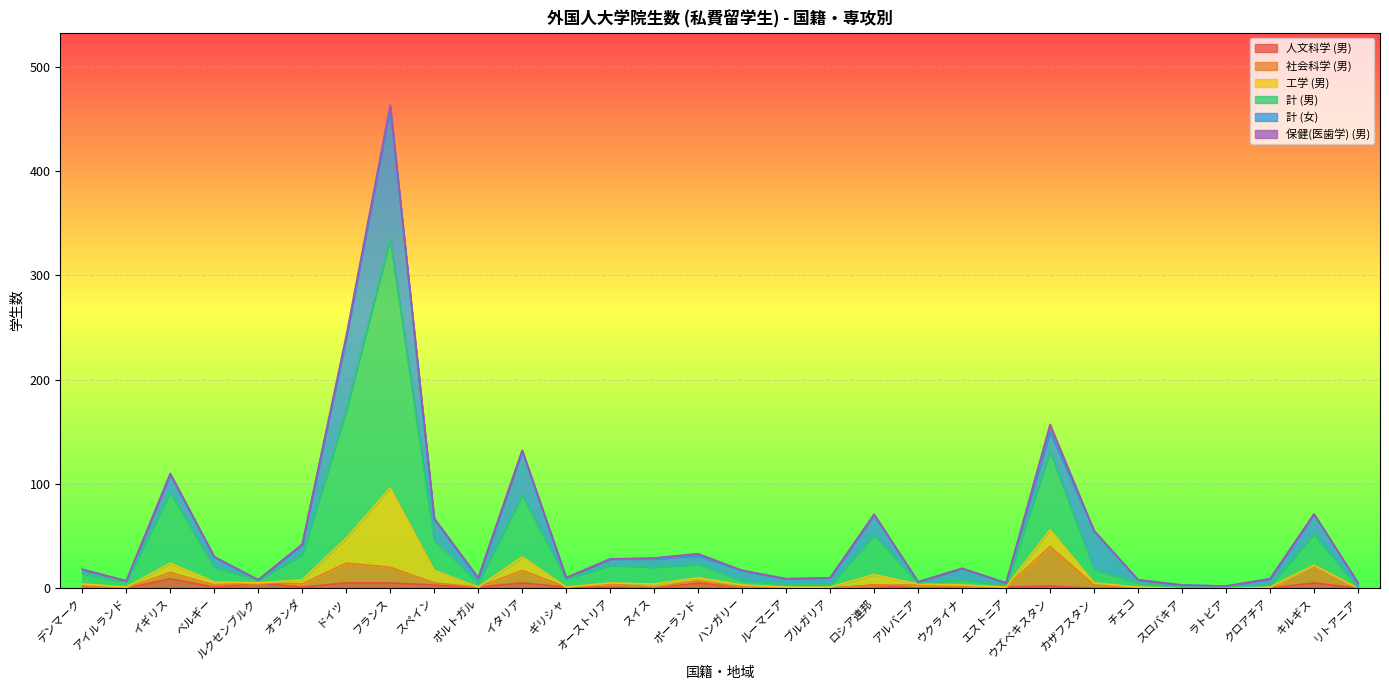

How many lines are shown in the chart?

6